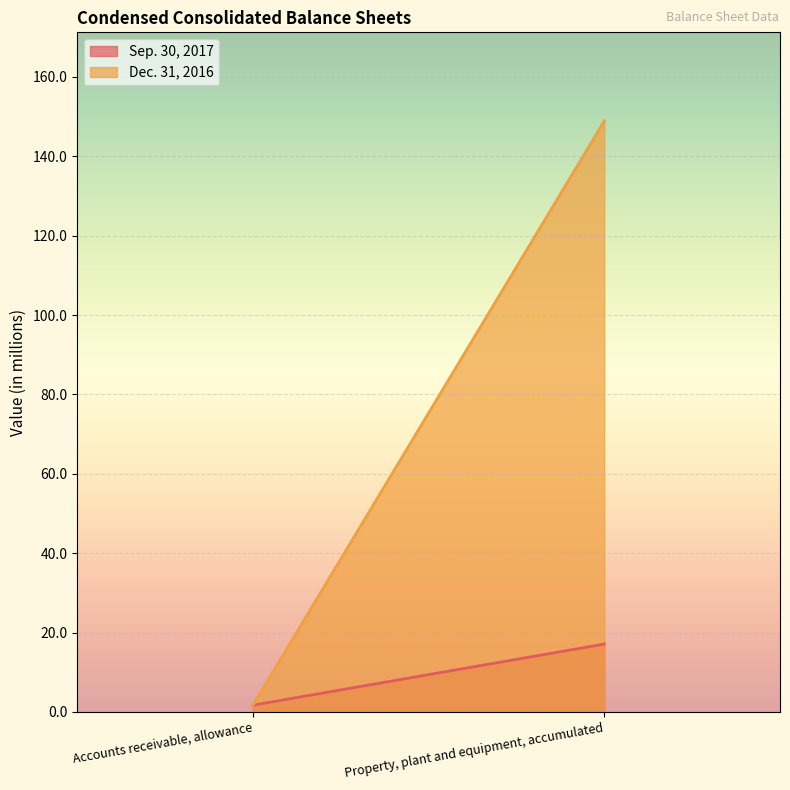

What is the label of the 1st point from the right?

Property, plant and equipment, accumulated